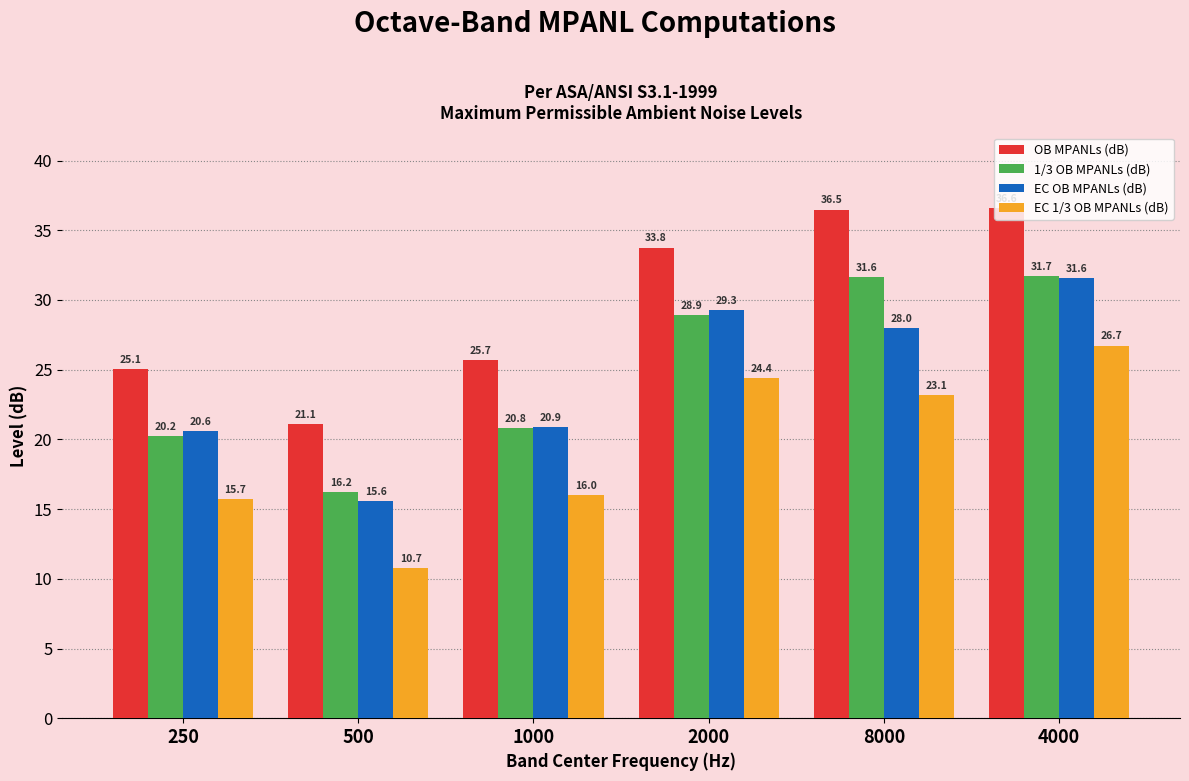

What are all the series names shown in the legend?

OB MPANLs (dB), 1/3 OB MPANLs (dB), EC OB MPANLs (dB), EC 1/3 OB MPANLs (dB)